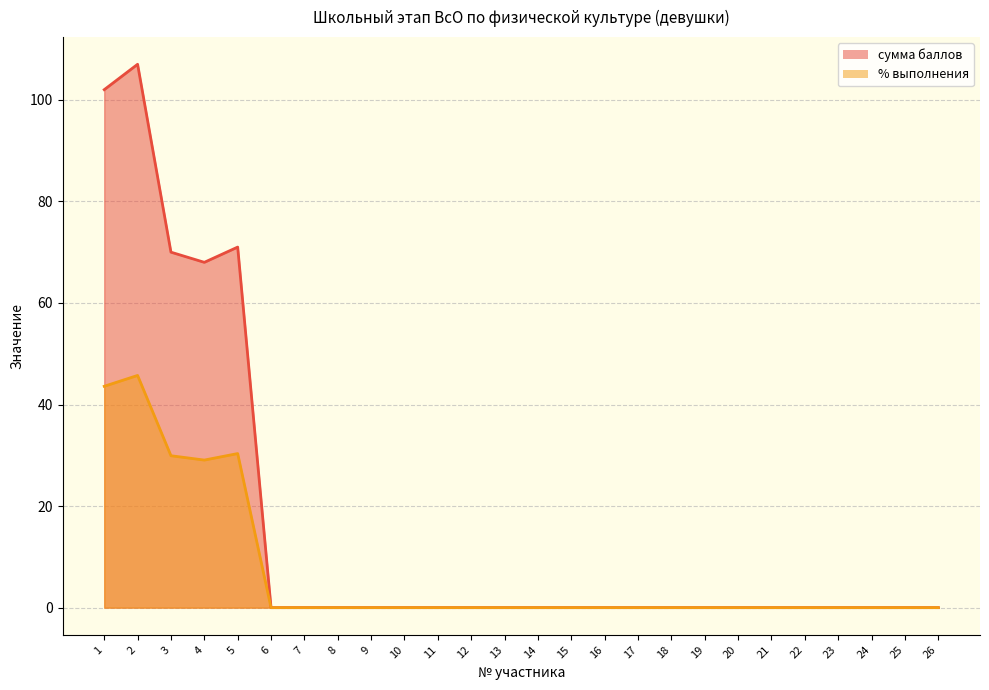

The сумма баллов series shows 64.1 at 22. True or false?

False